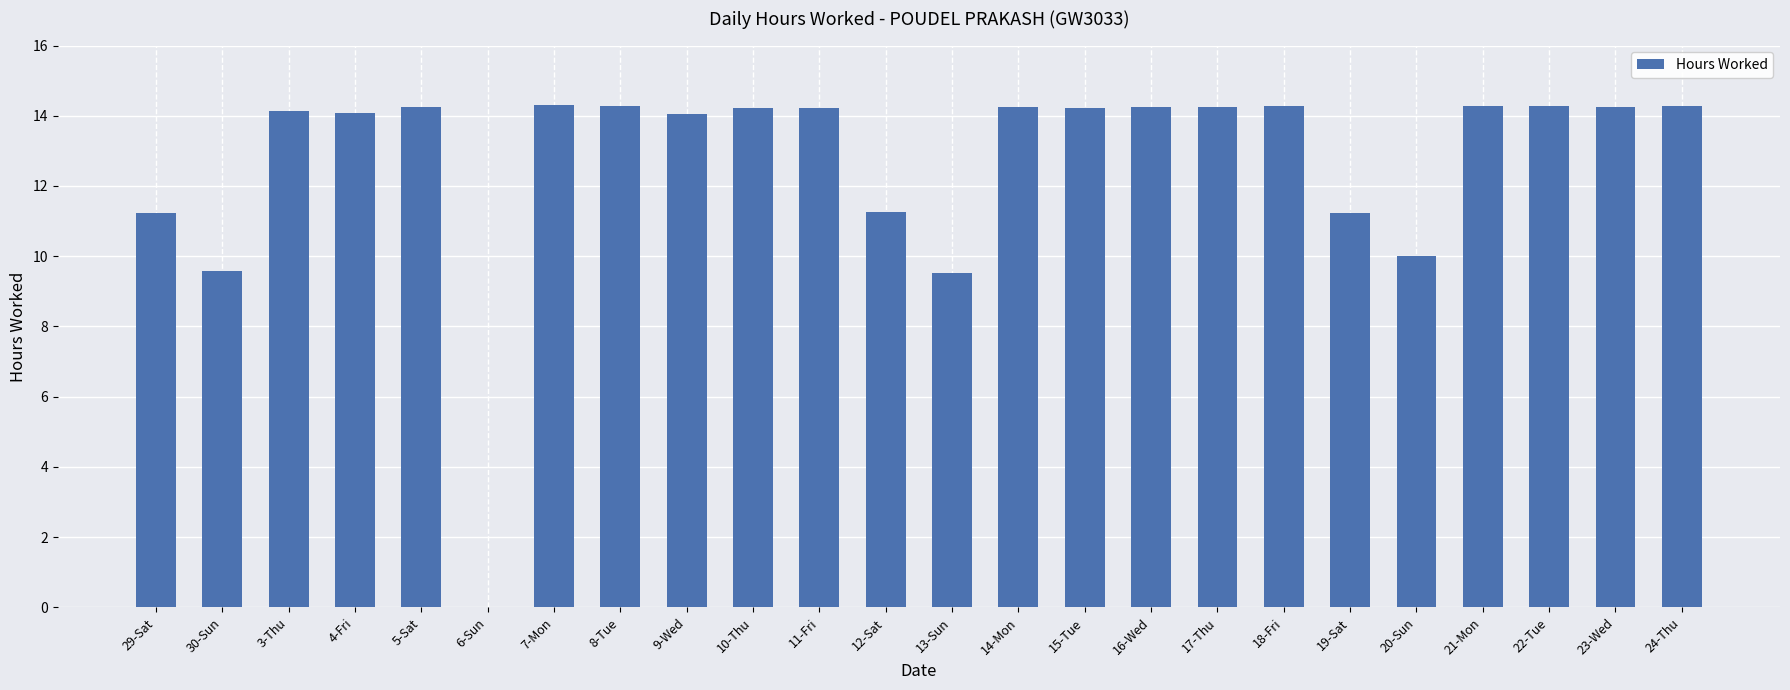

Are the bars horizontal?

No